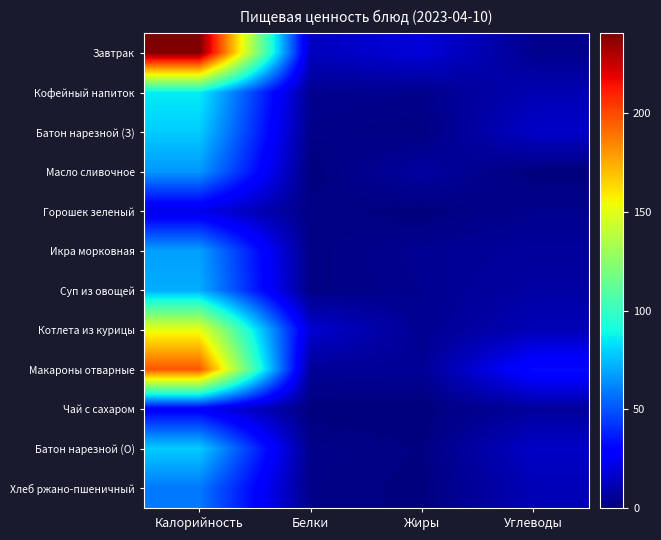

Which series has the largest total across all categories?

Завтрак